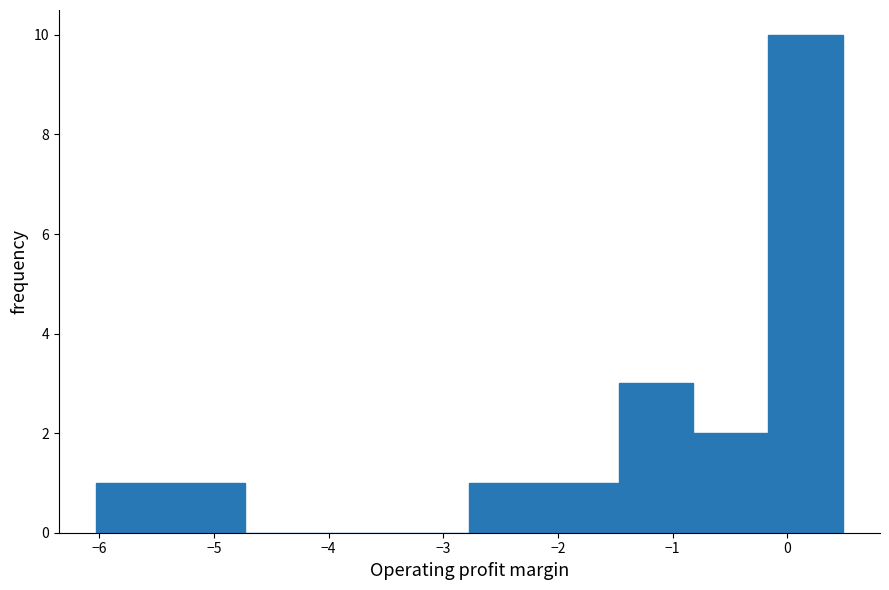

Reading left to right, transcribe this chart: for each bar, give the range it covers on the x-axis and its height. Neither the bar edges nor the heights are printed on the chart, so give them approximately, as read against the axes.

-6.0 to -5.4: 1
-5.4 to -4.7: 1
-4.7 to -4.1: 0
-4.1 to -3.4: 0
-3.4 to -2.8: 0
-2.8 to -2.1: 1
-2.1 to -1.5: 1
-1.5 to -0.8: 3
-0.8 to -0.2: 2
-0.2 to 0.5: 10